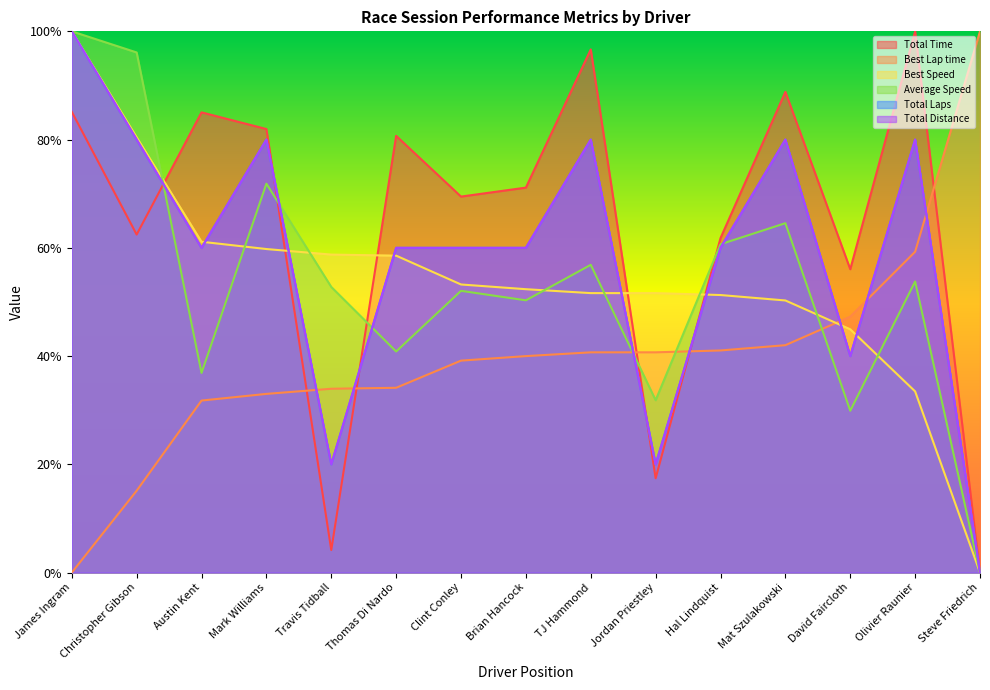

The value of Total Time at Hal Lindquist is 0.6. True or false?

True